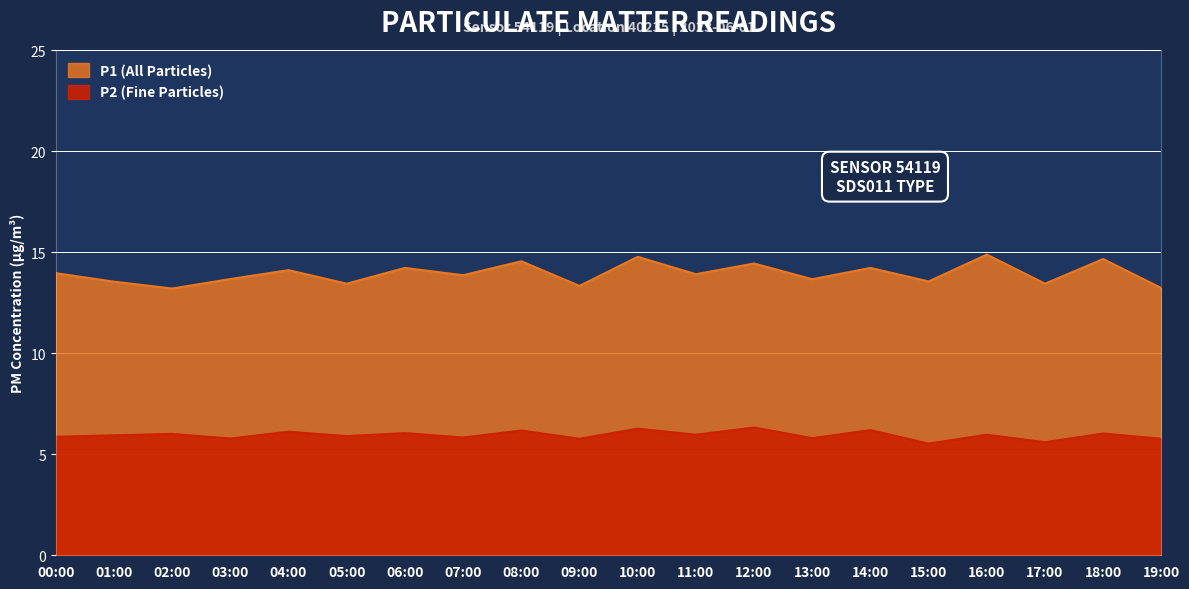

At which label is P1 closest to 14?

00:00